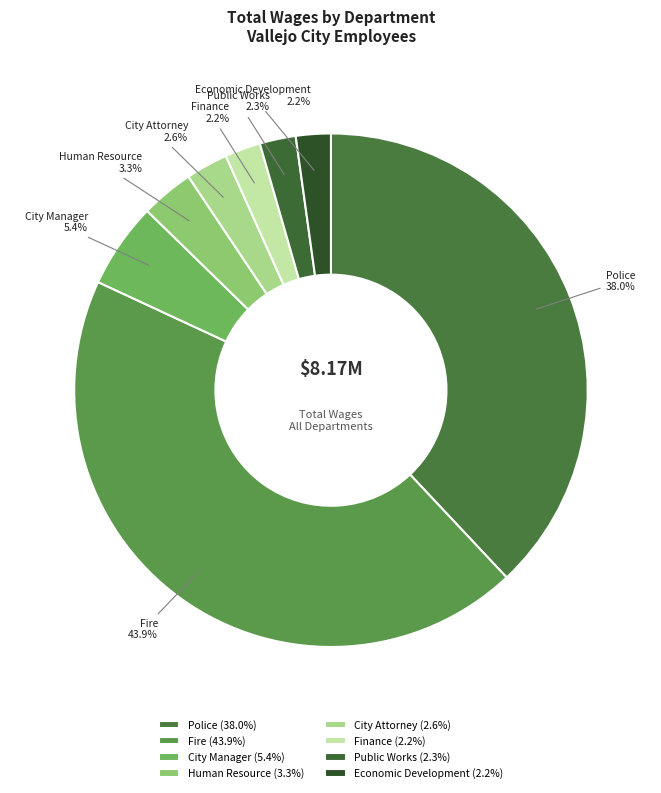

Between City Manager and Economic Development, which is larger?

City Manager